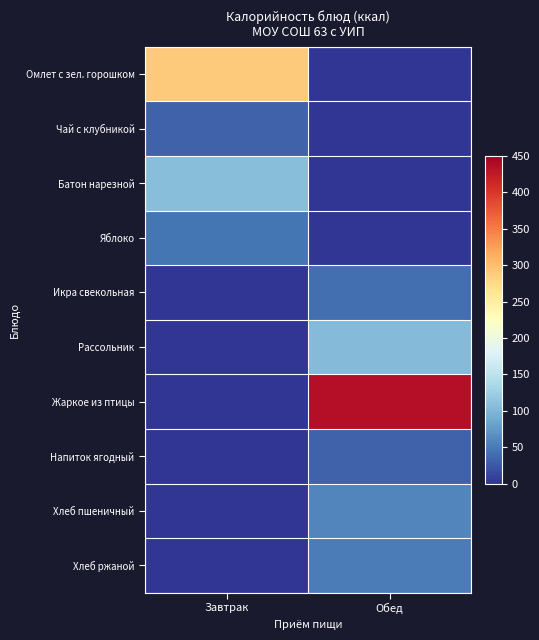

Reading right to left, transcribe all the data shown in this chart.

Омлет с зел. горошком: Обед=0.0	Завтрак=289.9
Чай с клубникой: Обед=0.0	Завтрак=33.2
Батон нарезной: Обед=0.0	Завтрак=108.0
Яблоко: Обед=0.0	Завтрак=47.0
Икра свекольная: Обед=41.2	Завтрак=0.0
Рассольник: Обед=104.8	Завтрак=0.0
Жаркое из птицы: Обед=435.2	Завтрак=0.0
Напиток ягодный: Обед=32.7	Завтрак=0.0
Хлеб пшеничный: Обед=59.7	Завтрак=0.0
Хлеб ржаной: Обед=52.2	Завтрак=0.0